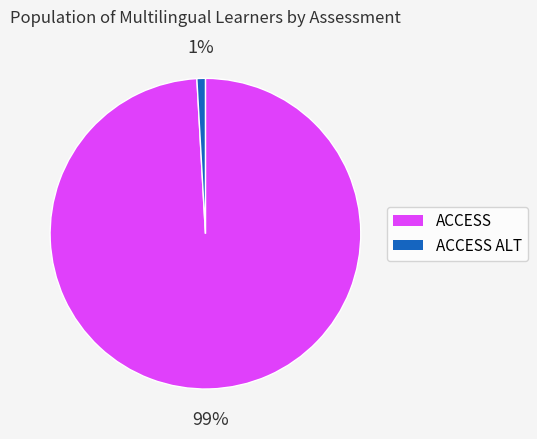

Does any single category account for the majority?

Yes